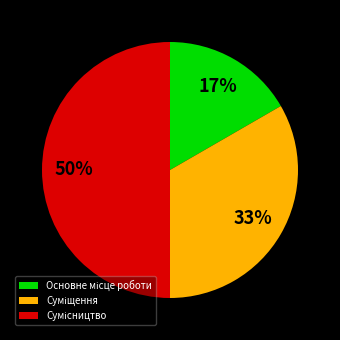

To the nearest percent, what is the average slice percentage?

33%